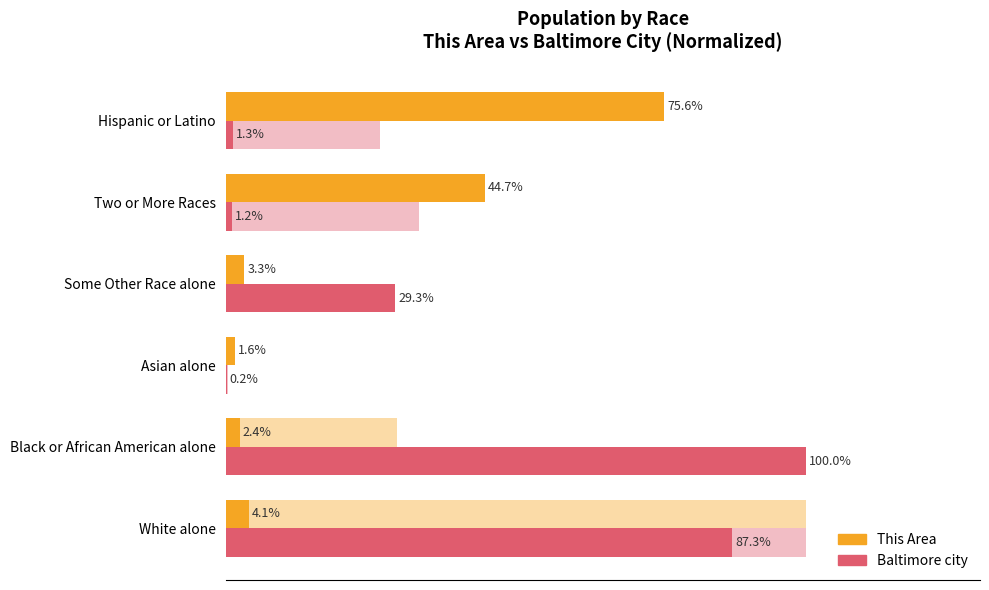

Reading left to right, extract all data points from this chart.

This Area: 4.1	2.4	1.6	3.3	44.7	75.6
Baltimore city: 87.3	100.0	0.2	29.3	1.2	1.3
Maryland: 100.0	29.6	0.4	0.5	33.3	26.5
Maryland (ref): 100.0	29.6	0.4	0.5	33.3	26.5